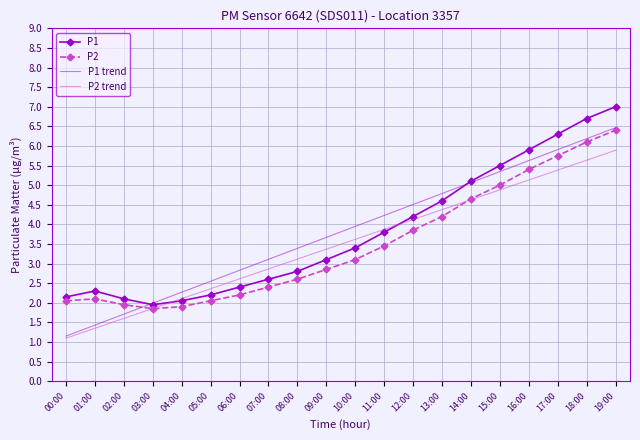

True or false: P1 and P2 cross at least once.

False